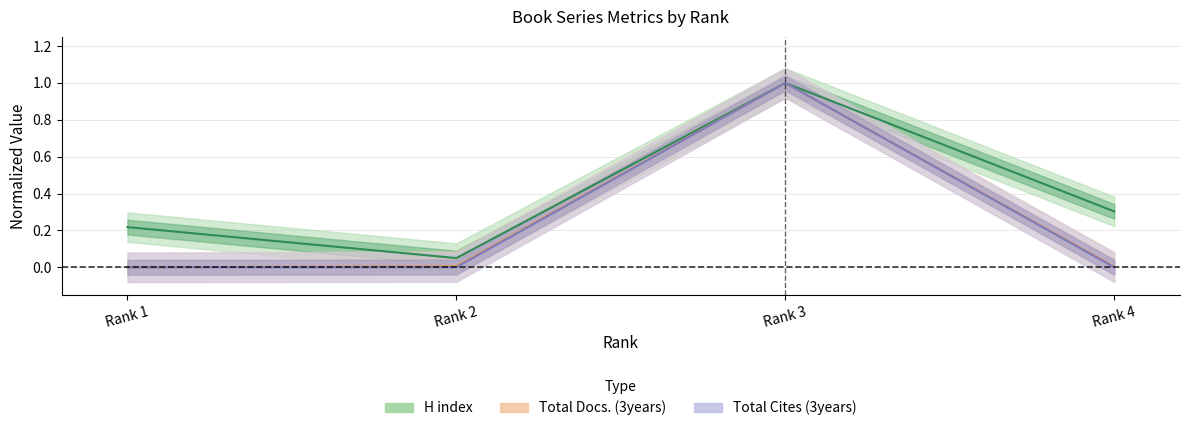

Between 1 and 4, which series saw the biggest shift?

H index